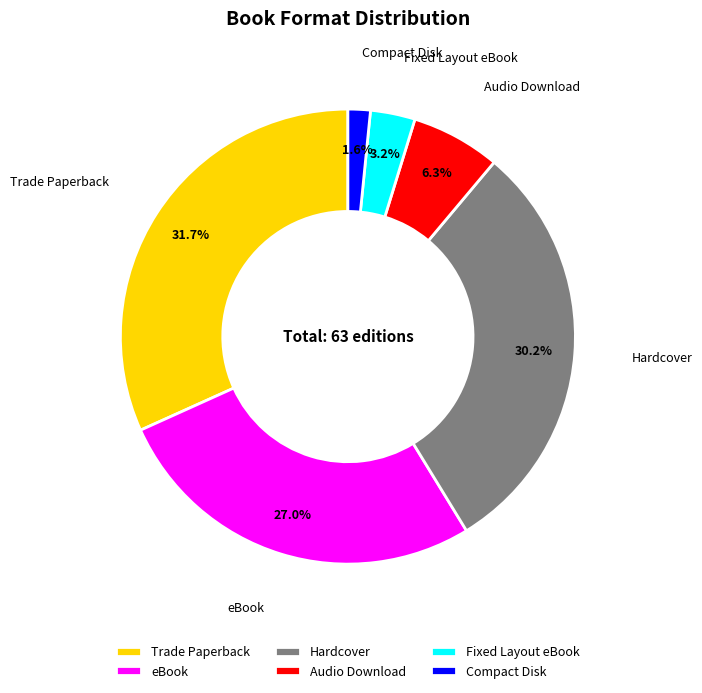

What percentage is the Hardcover slice, to the nearest percent?

30%